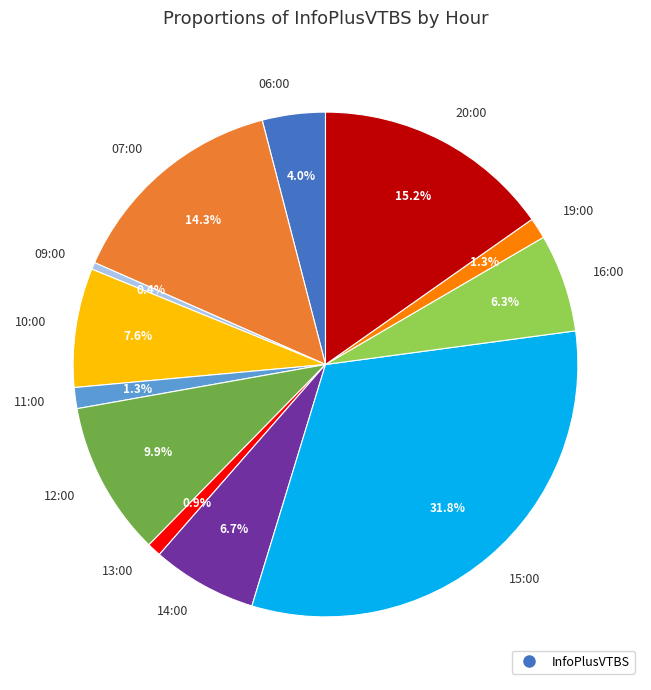

Is it true that 16:00 is 6% of the pie?

True